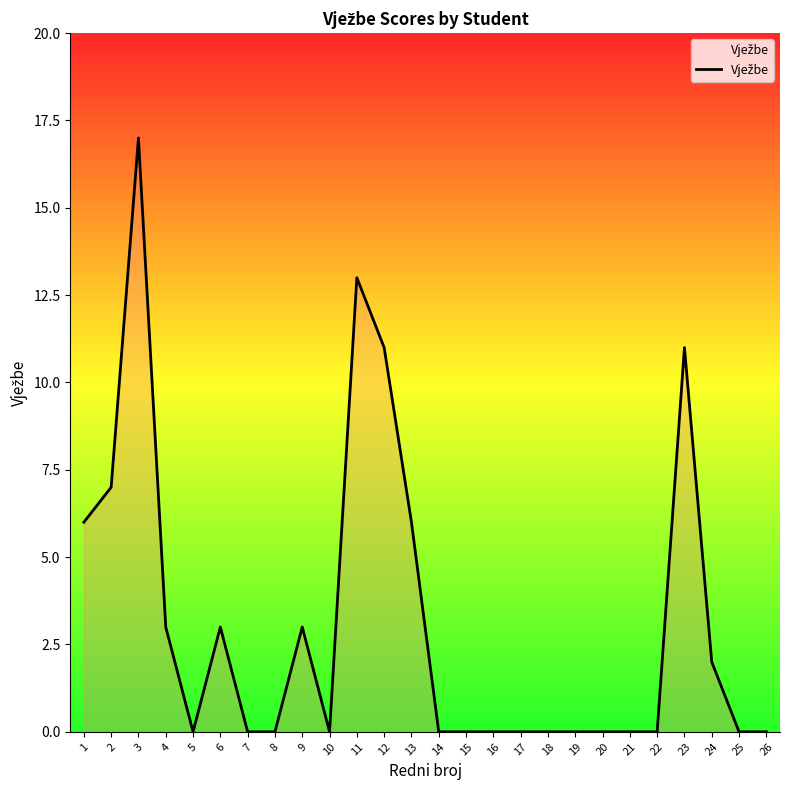

What is the change in value from 1 to 21?

-6